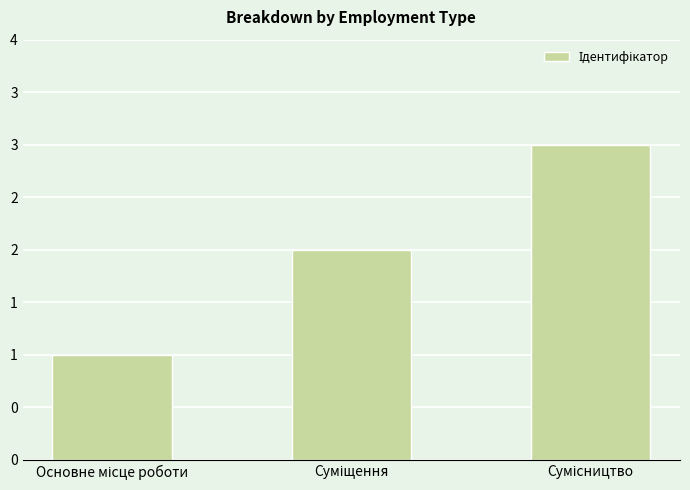

Does the chart contain any negative values?

No